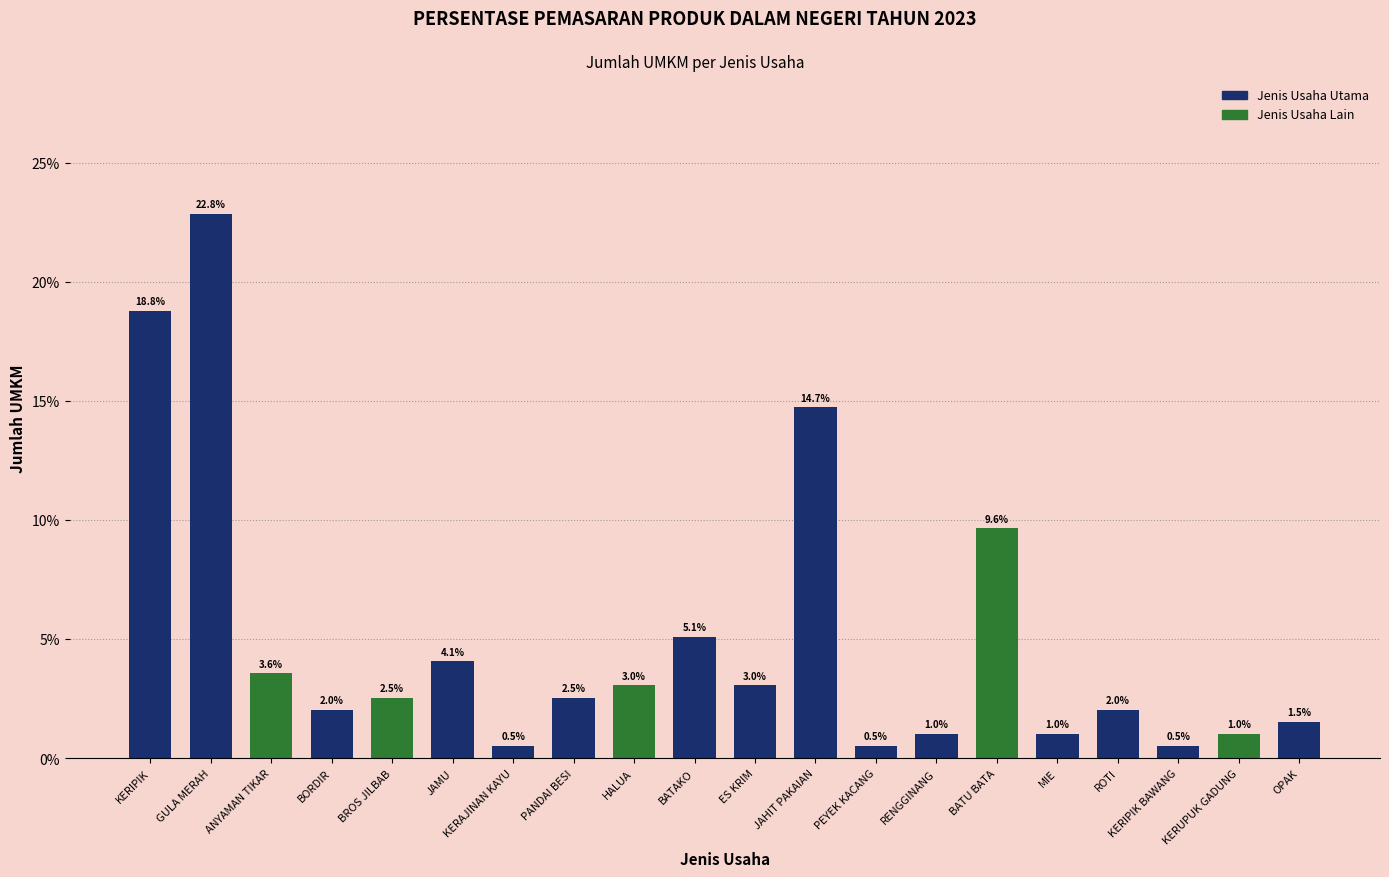

Count the number of data series in this chart.

1